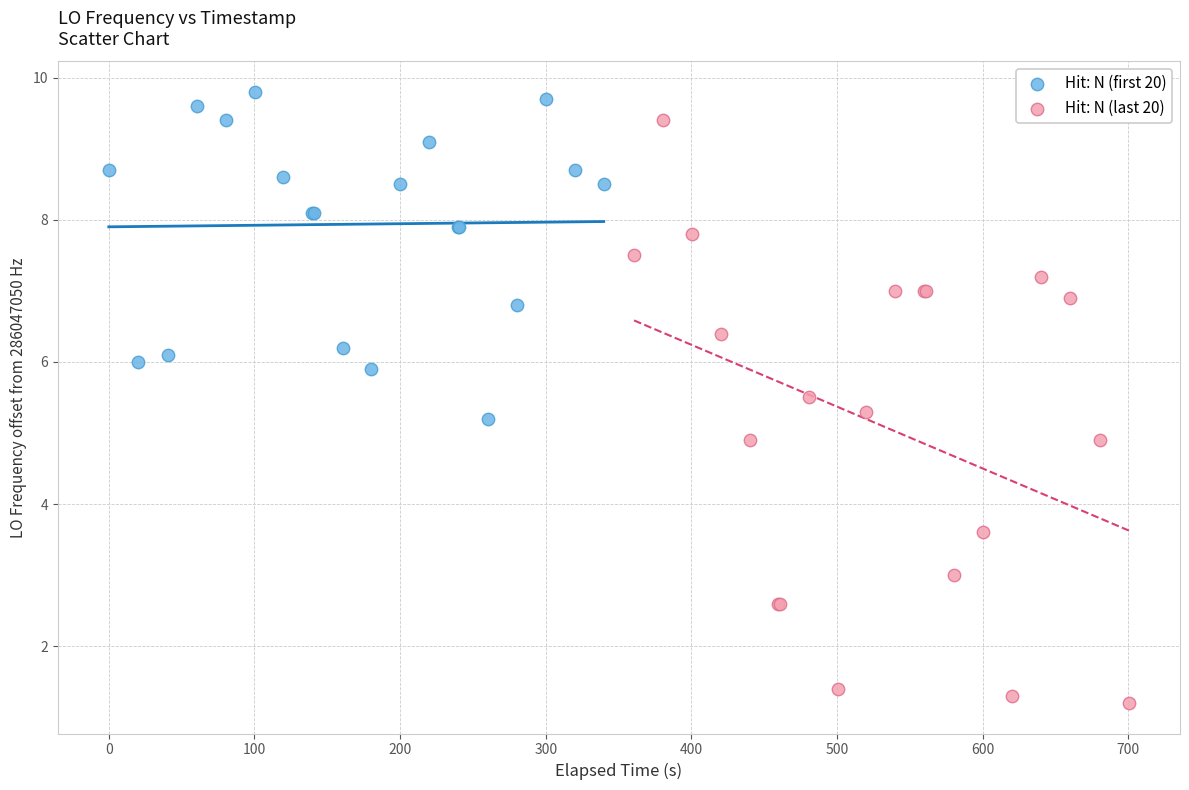

Which series contains the highest Y value?

Hit: N (first 20)